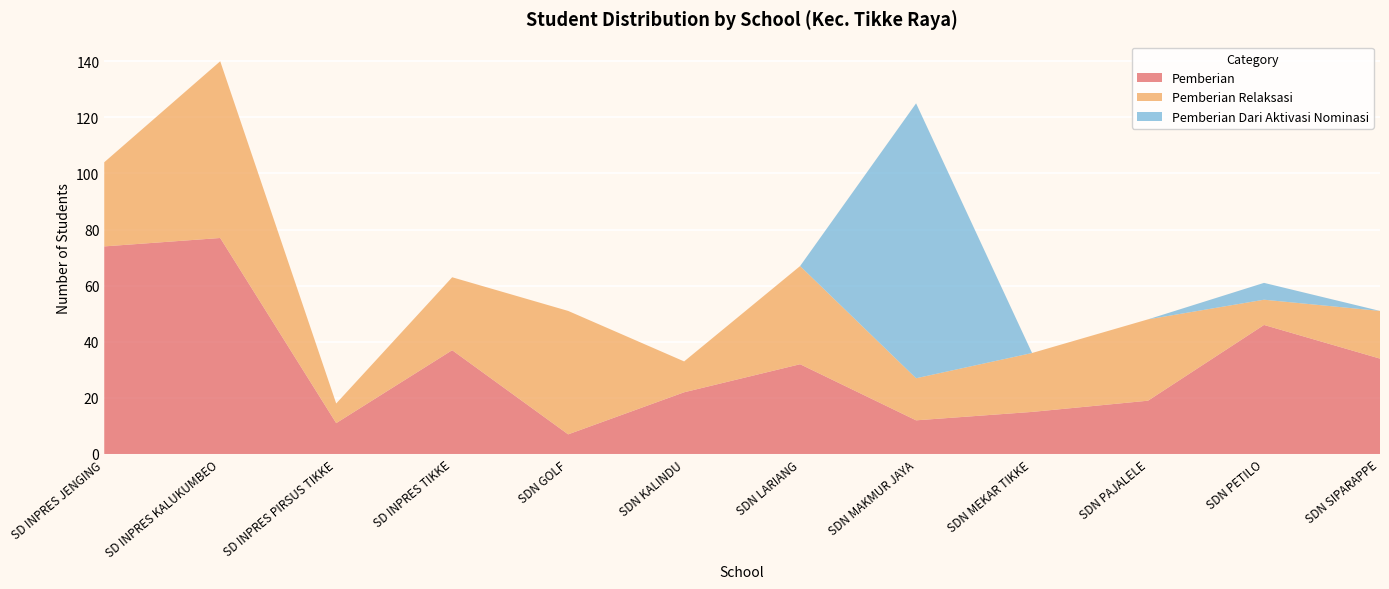

Reading right to left, what are all the values shown in this chart?

Pemberian: 34	46	19	15	12	32	22	7	37	11	77	74
Pemberian Relaksasi: 17	9	29	21	15	35	11	44	26	7	63	30
Pemberian Dari Aktivasi Nominasi: 0	6	0	0	98	0	0	0	0	0	0	0